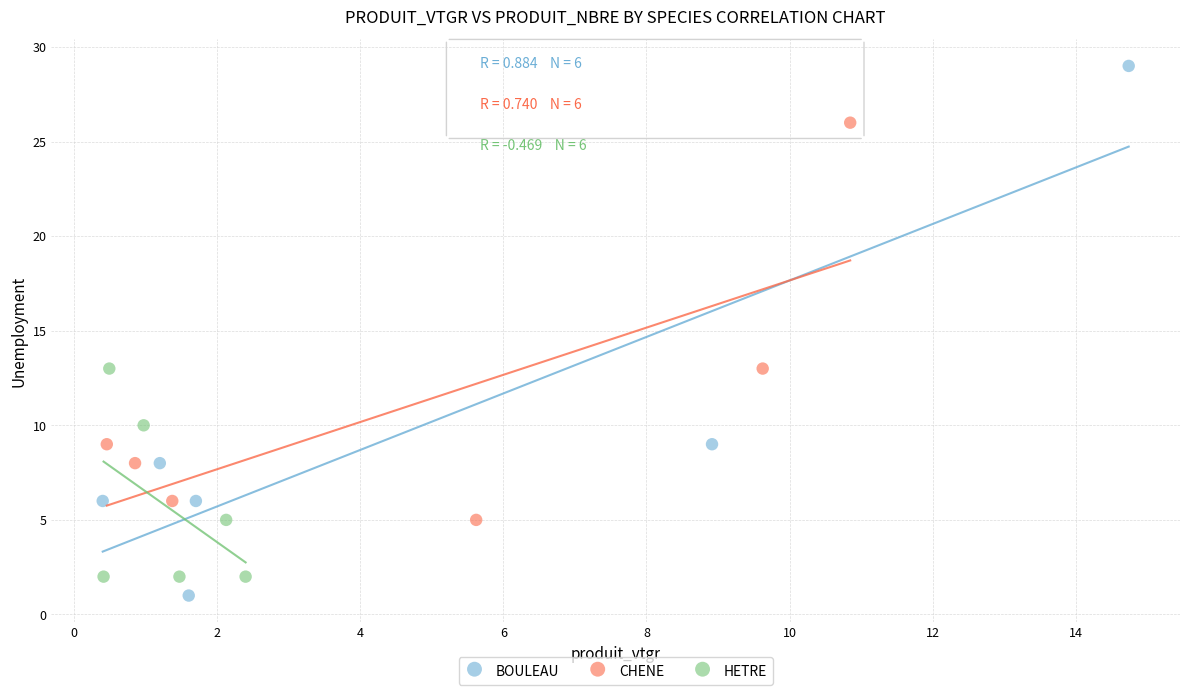

Which series has the largest Y range (max minus min)?

BOULEAU